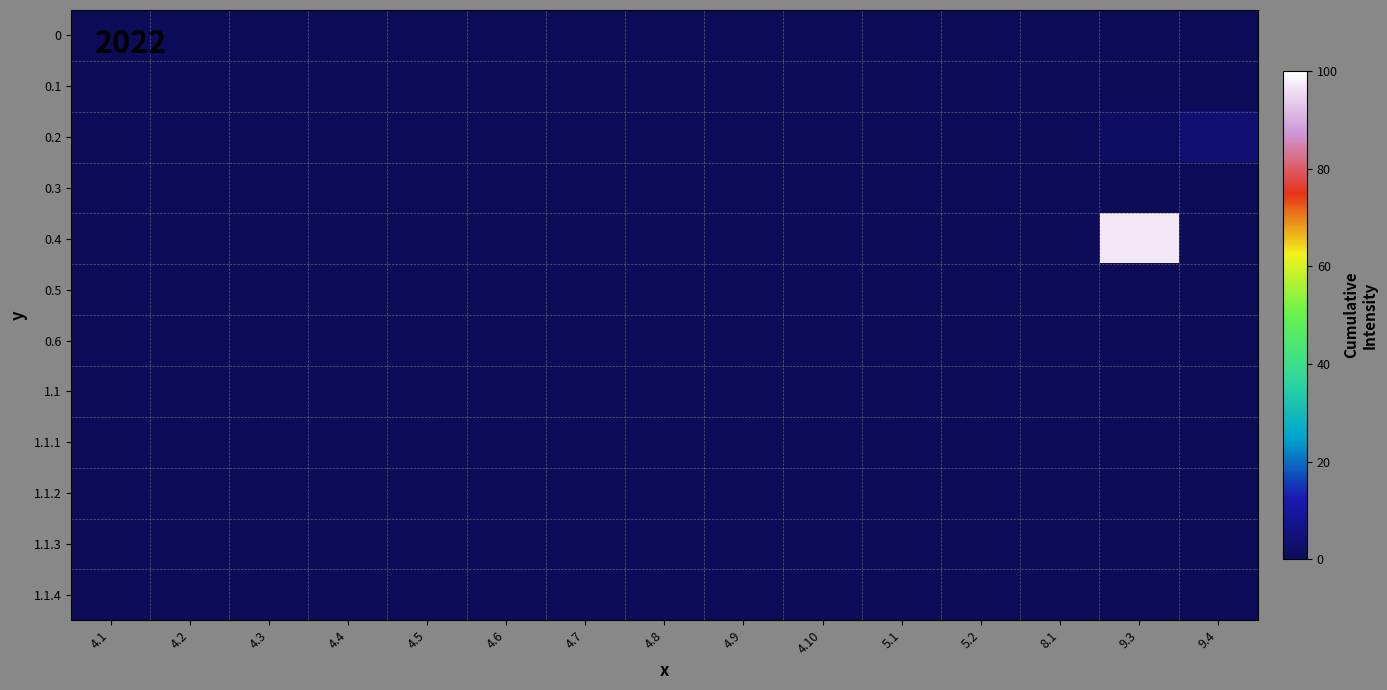

At 4.10, list the series in order from smallest to largest.

0, 0.1, 0.2, 0.3, 0.4, 0.5, 0.6, 1.1, 1.1.1, 1.1.2, 1.1.3, 1.1.4